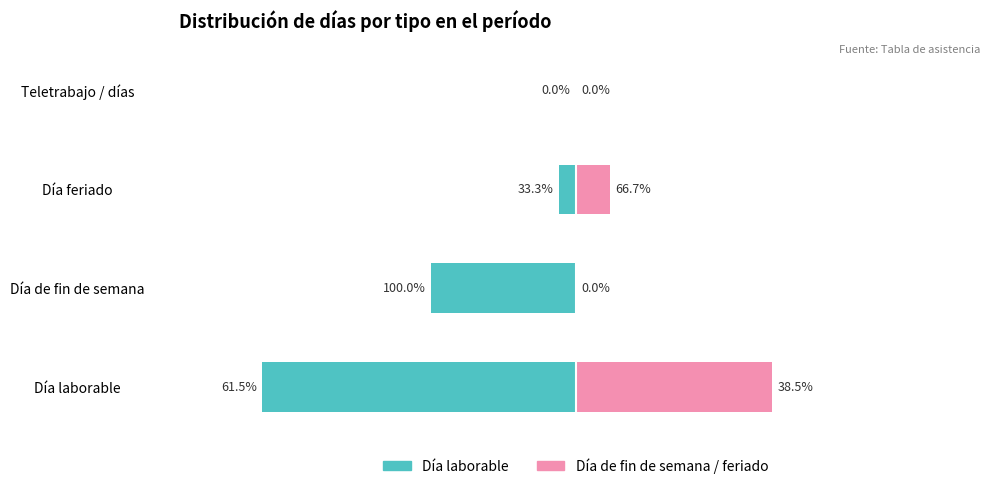

How many bars are there in each group?

2